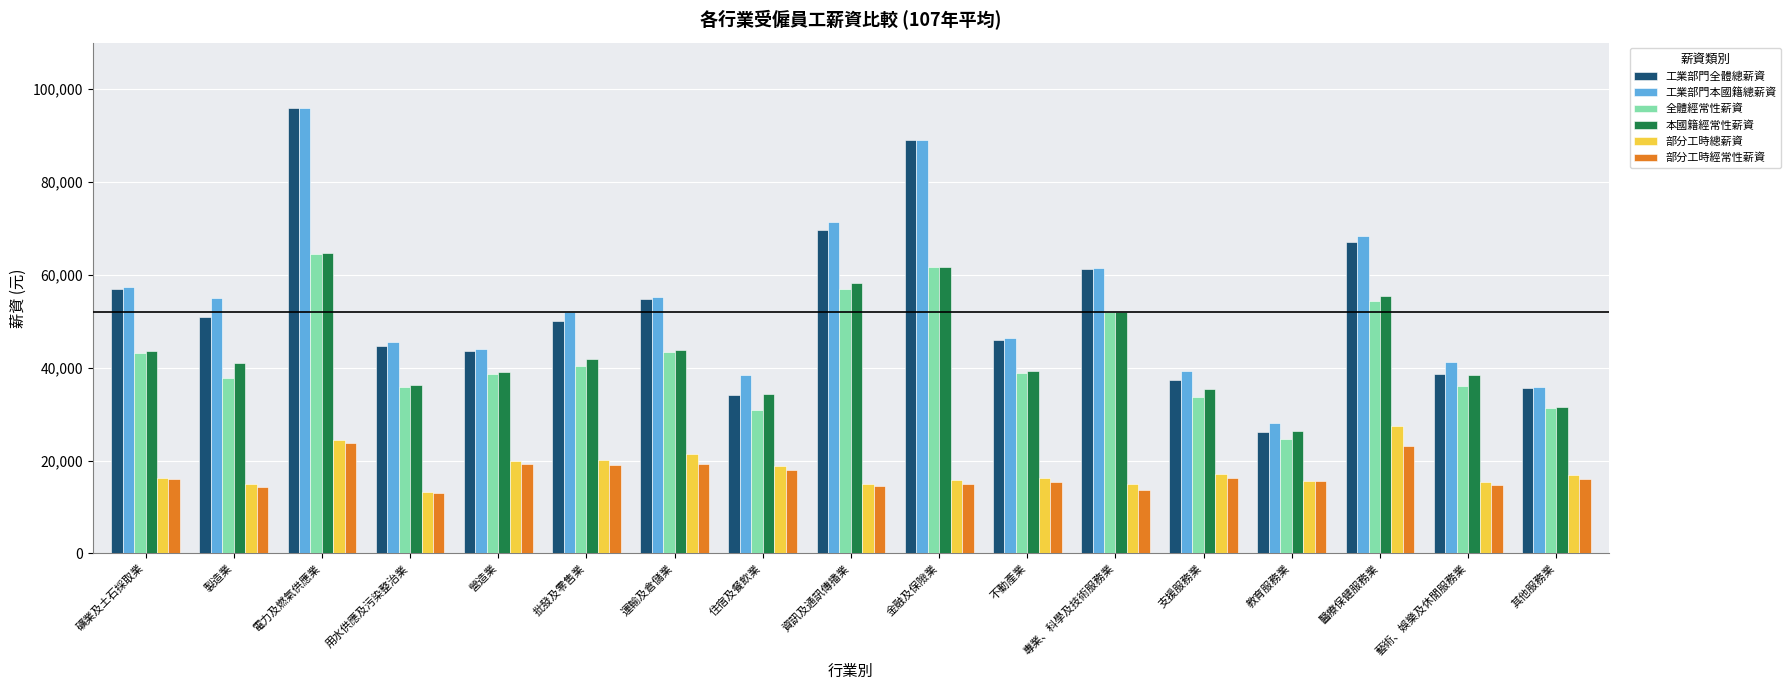

What is the difference between the highest and lowest values at 住宿及餐飲業?

20449